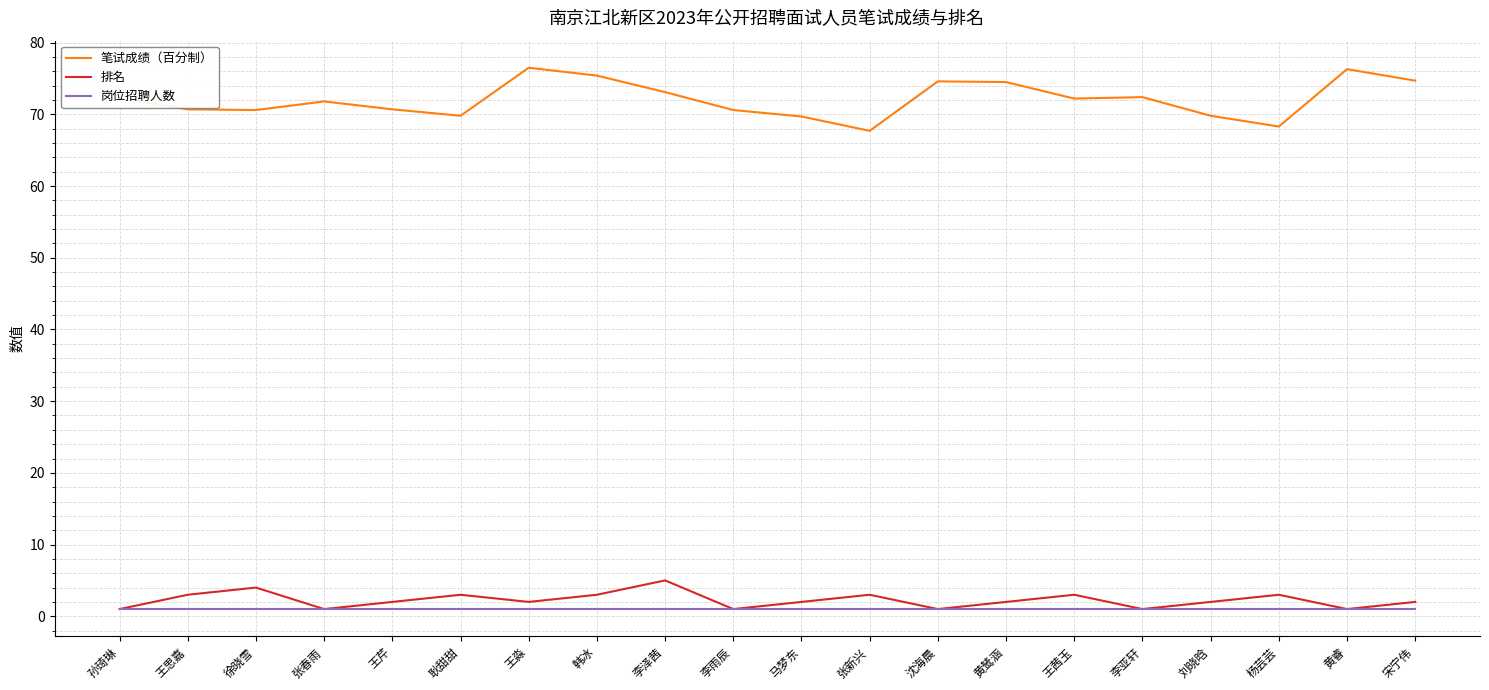

List the series in order of their peak value, highest first.

笔试成绩（百分制）, 排名, 岗位招聘人数